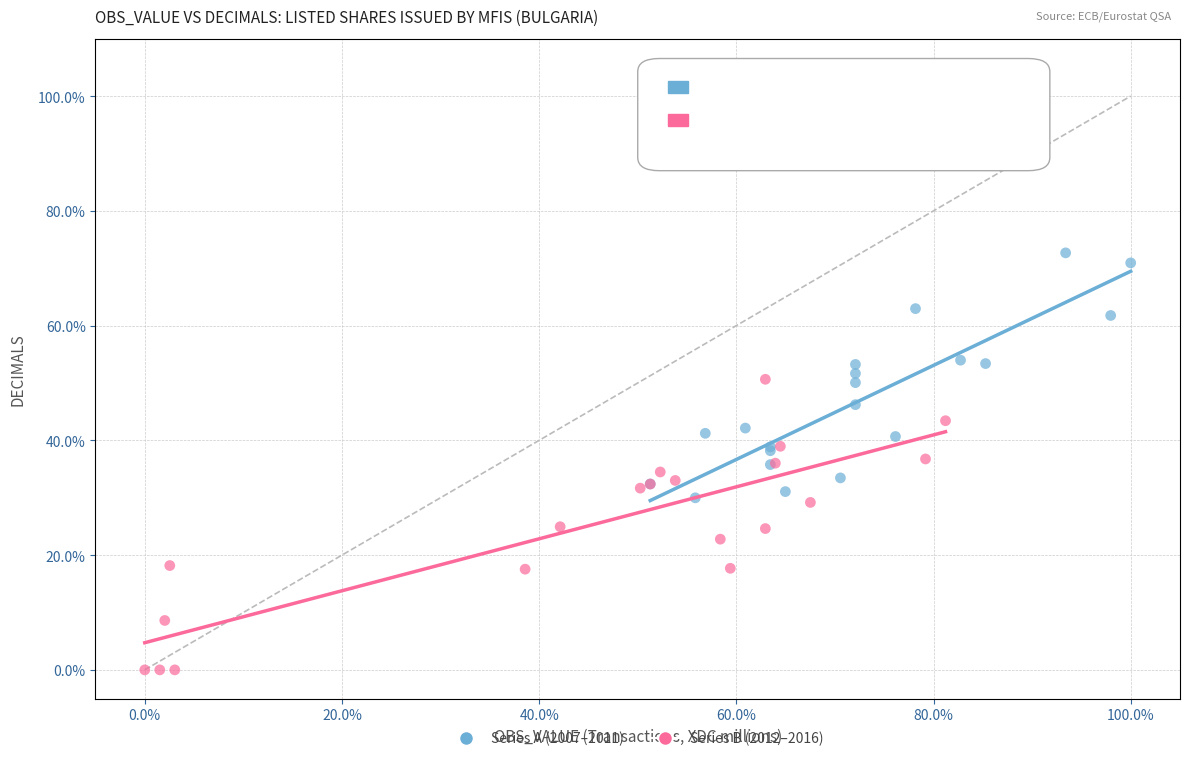

Which series contains the lowest Y value?

Series B (2012–2016)